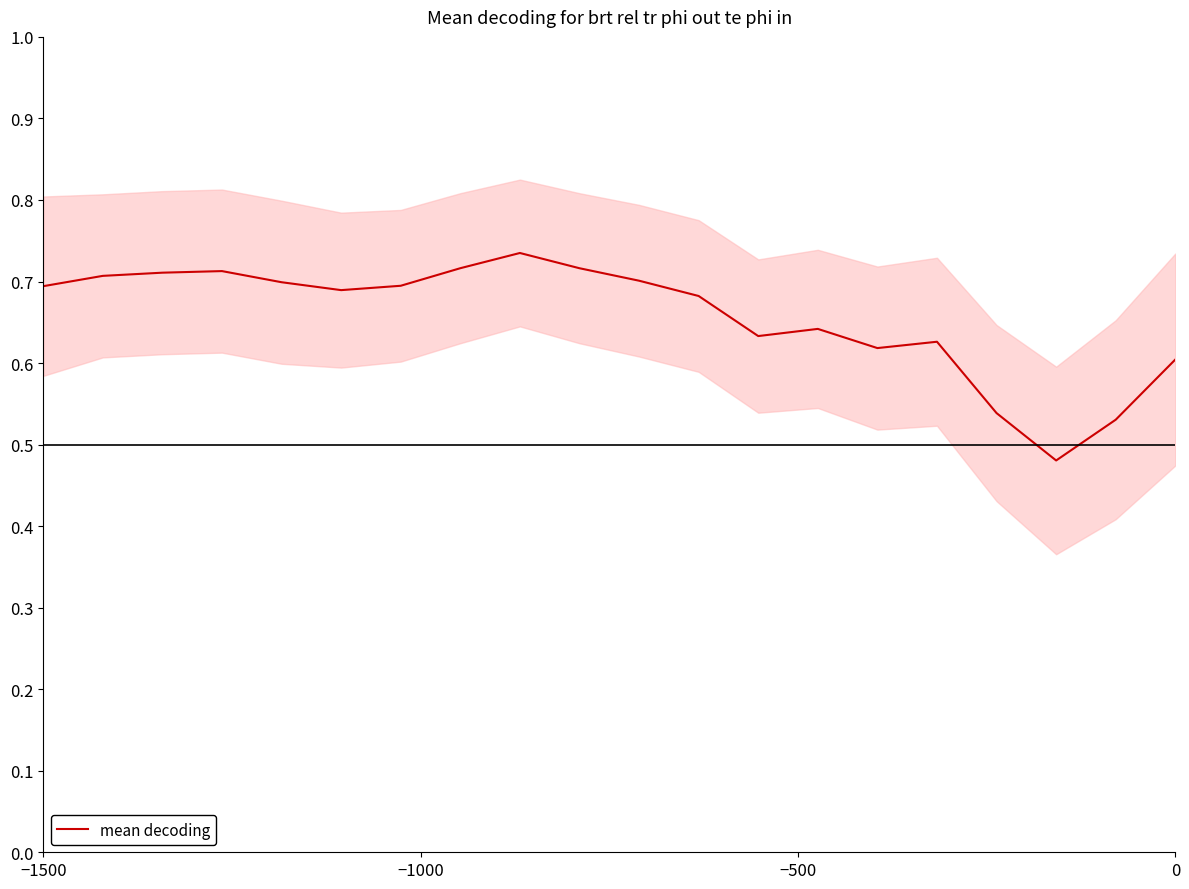

Reading left to right, list all the values displayed in this chart.

0.7	0.7	0.7	0.7	0.7	0.7	0.7	0.7	0.7	0.7	0.7	0.7	0.6	0.6	0.6	0.6	0.5	0.5	0.5	0.6